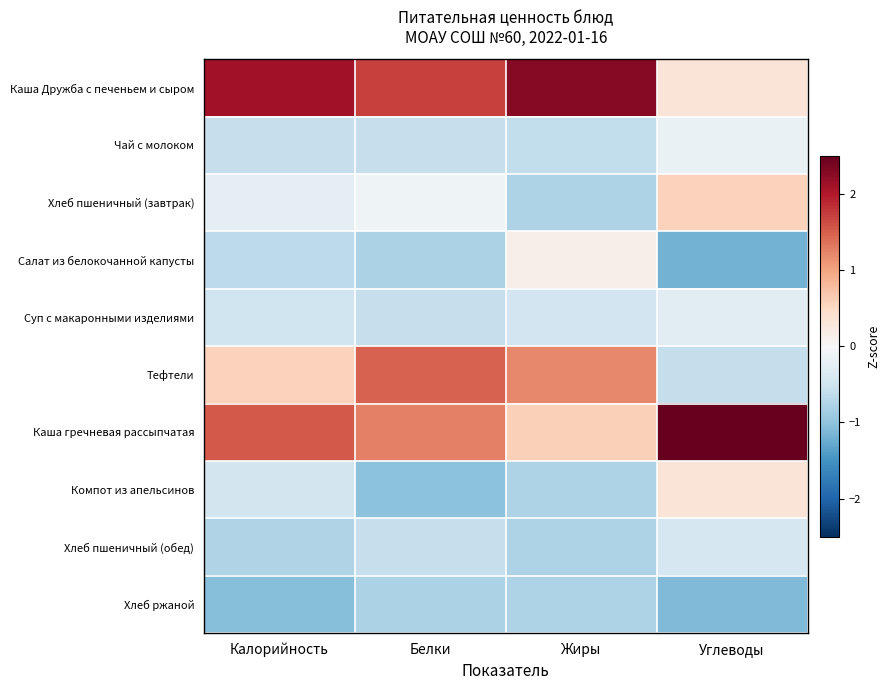

Which has a higher value, Жиры or Белки?

Жиры